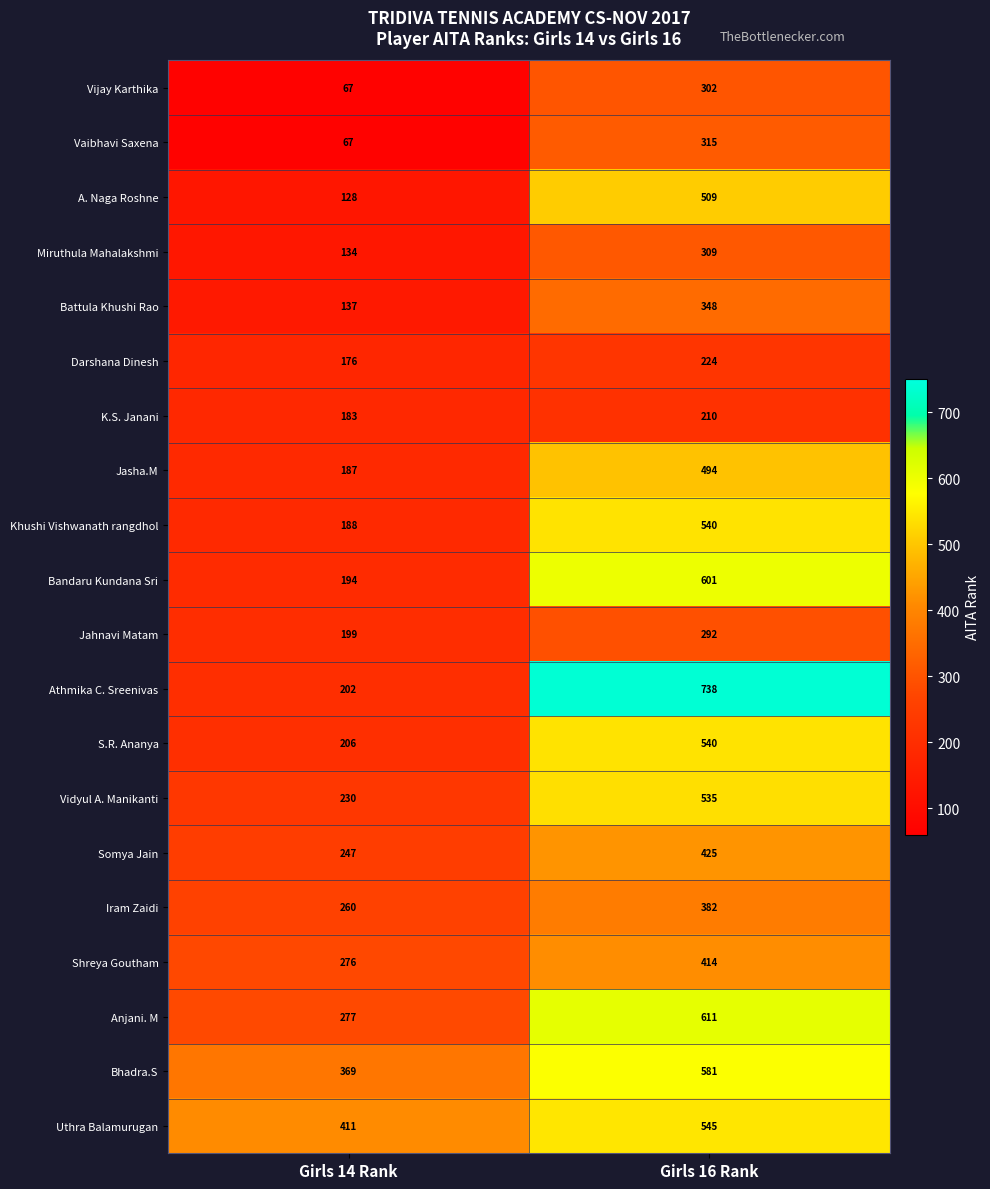

The Jasha.M series shows 102 at Girls 16 Rank. True or false?

False